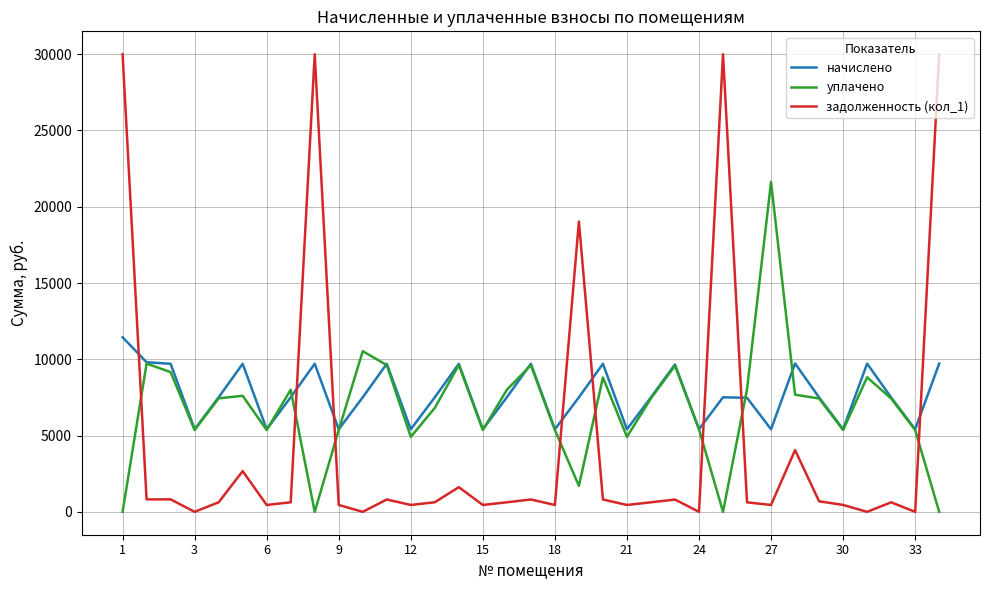

List the series in order of their overall mean, lowest first.

задолженность (кол_1), уплачено, начислено